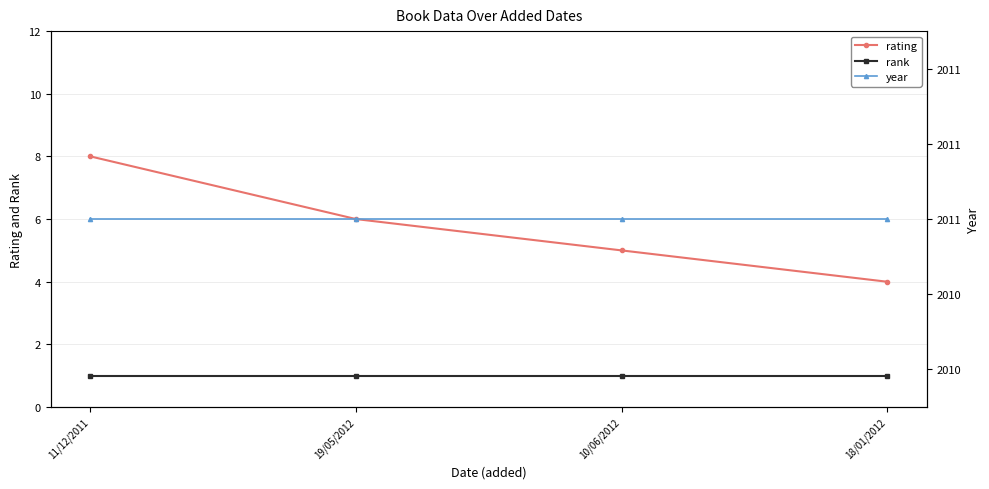

What is the average value of the rating series?

6